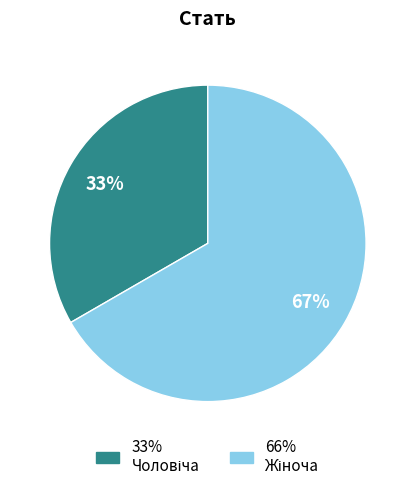

Is there any slice that represents more than half of the pie?

Yes